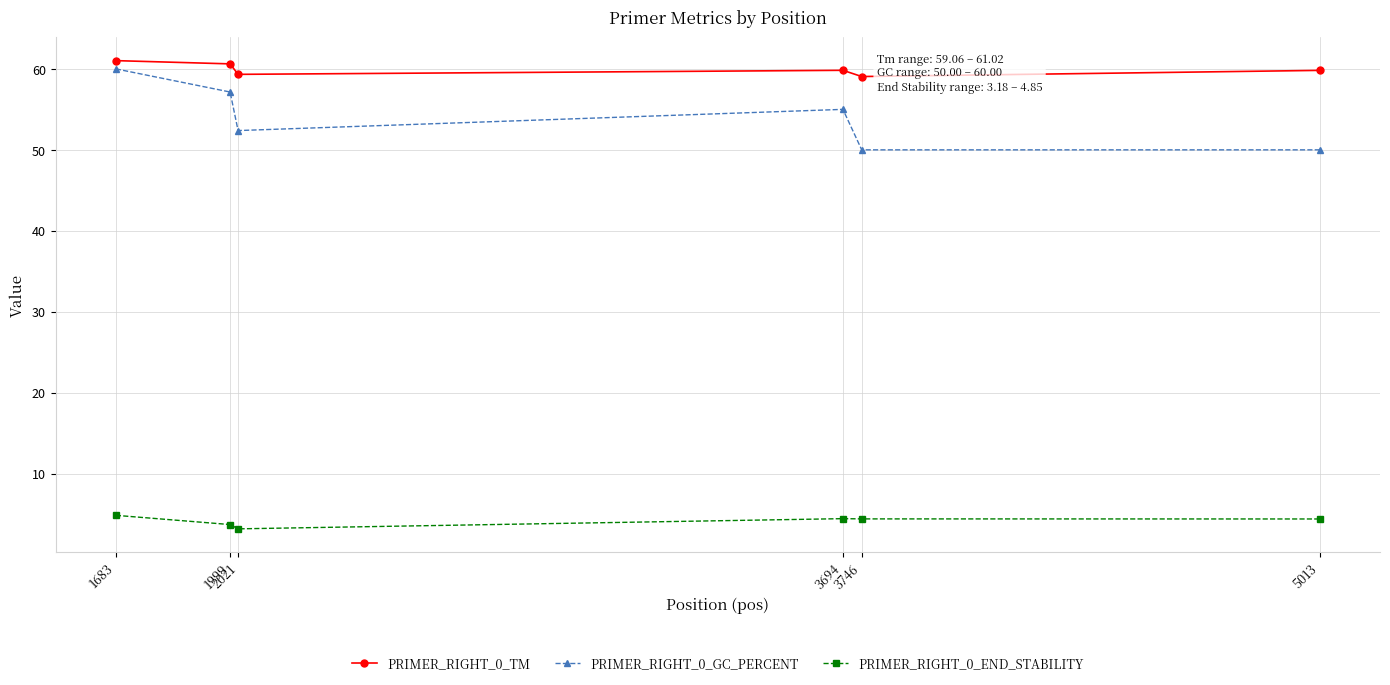

What is the difference between the second highest and minimum values in the PRIMER_RIGHT_0_TM series?

1.6